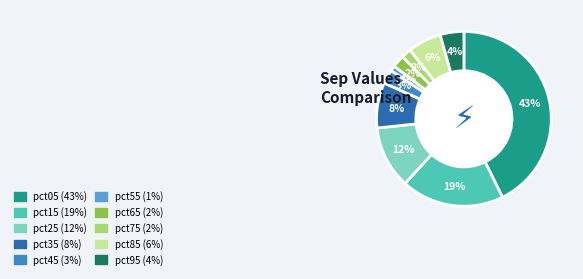

Which has a higher value, pct35 or pct85?

pct35